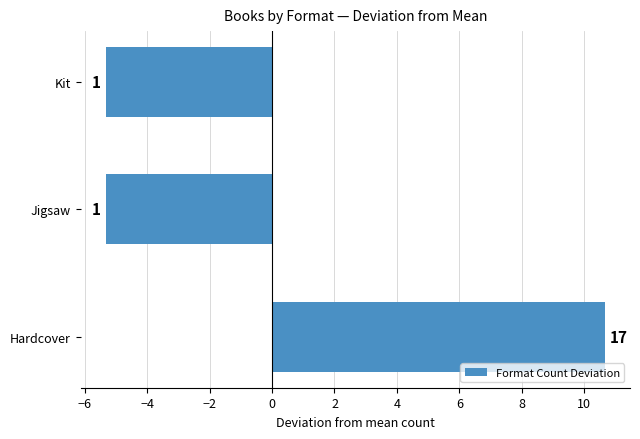

How many bars are there in total?

3